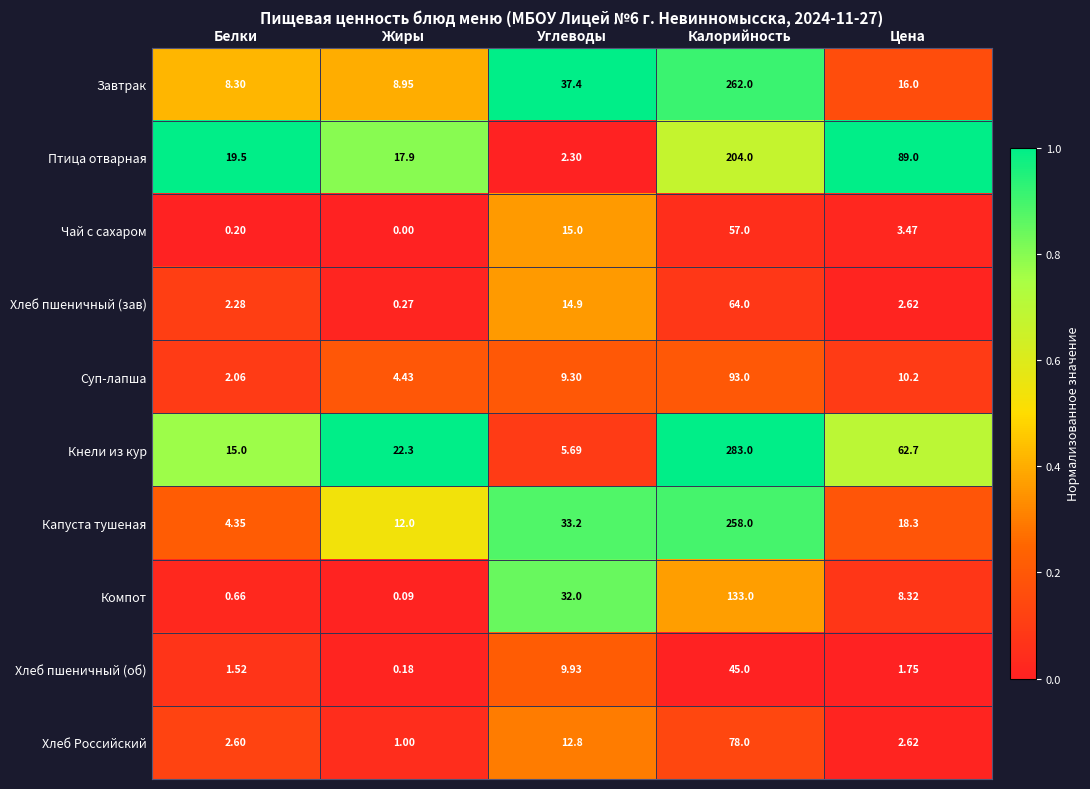

List the series in order of their peak value, lowest first.

Хлеб пшеничный (об), Чай с сахаром, Хлеб пшеничный (зав), Хлеб Российский, Суп-лапша, Компот, Птица отварная, Капуста тушеная, Завтрак, Кнели из кур